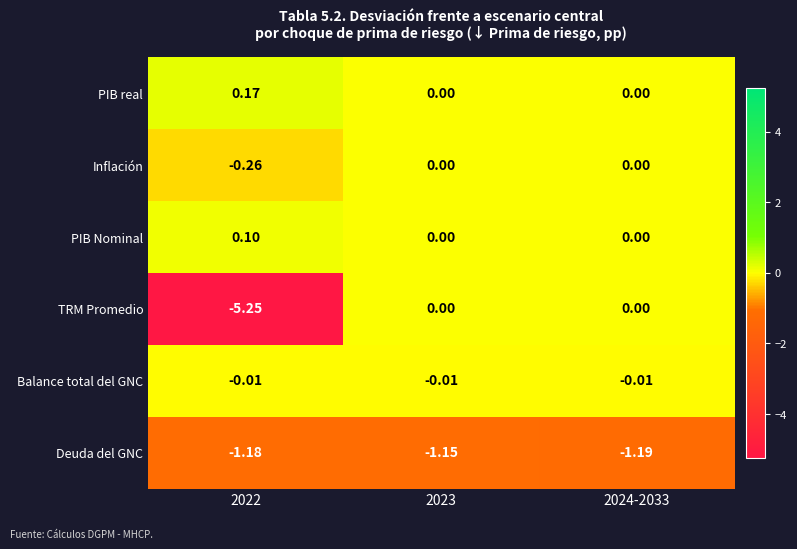

Rank the series at 2022 from lowest to highest value.

TRM Promedio, Deuda del GNC, Inflación, Balance total del GNC, PIB Nominal, PIB real